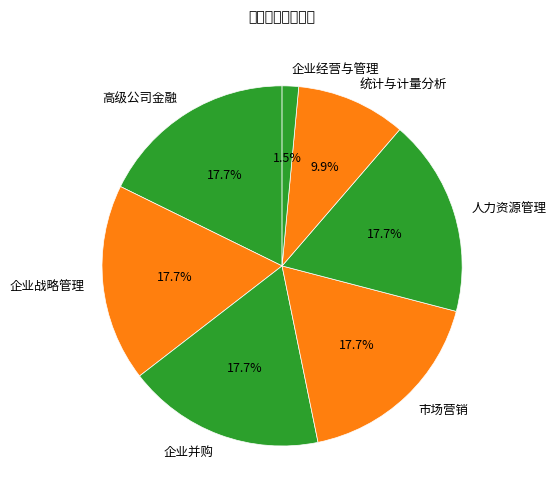

Which category has the smallest portion of the pie?

企业经营与管理